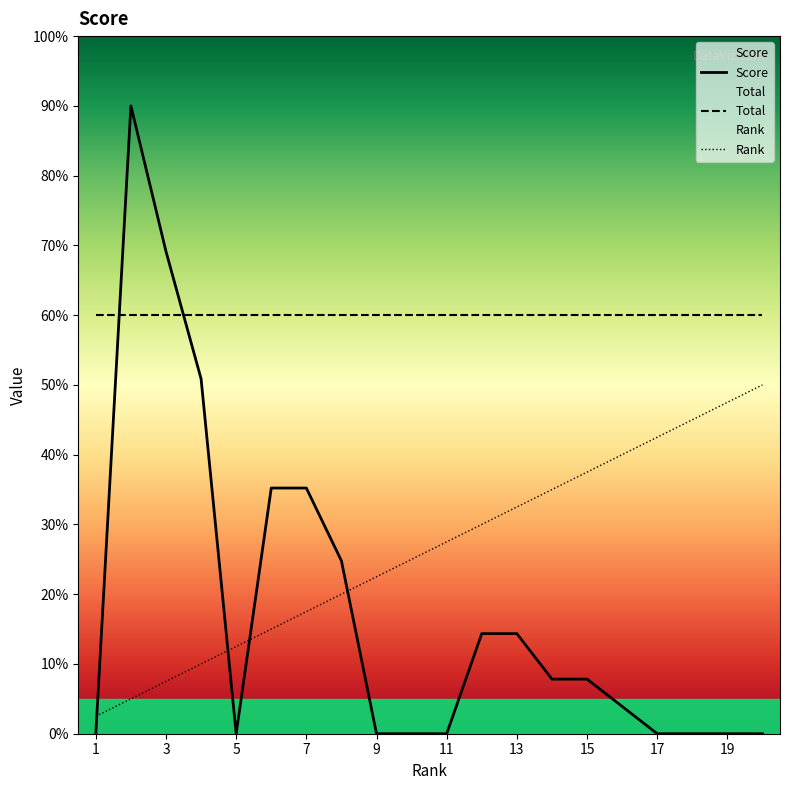

Which series ends up on top after the final intersection of Score and Rank?

Rank